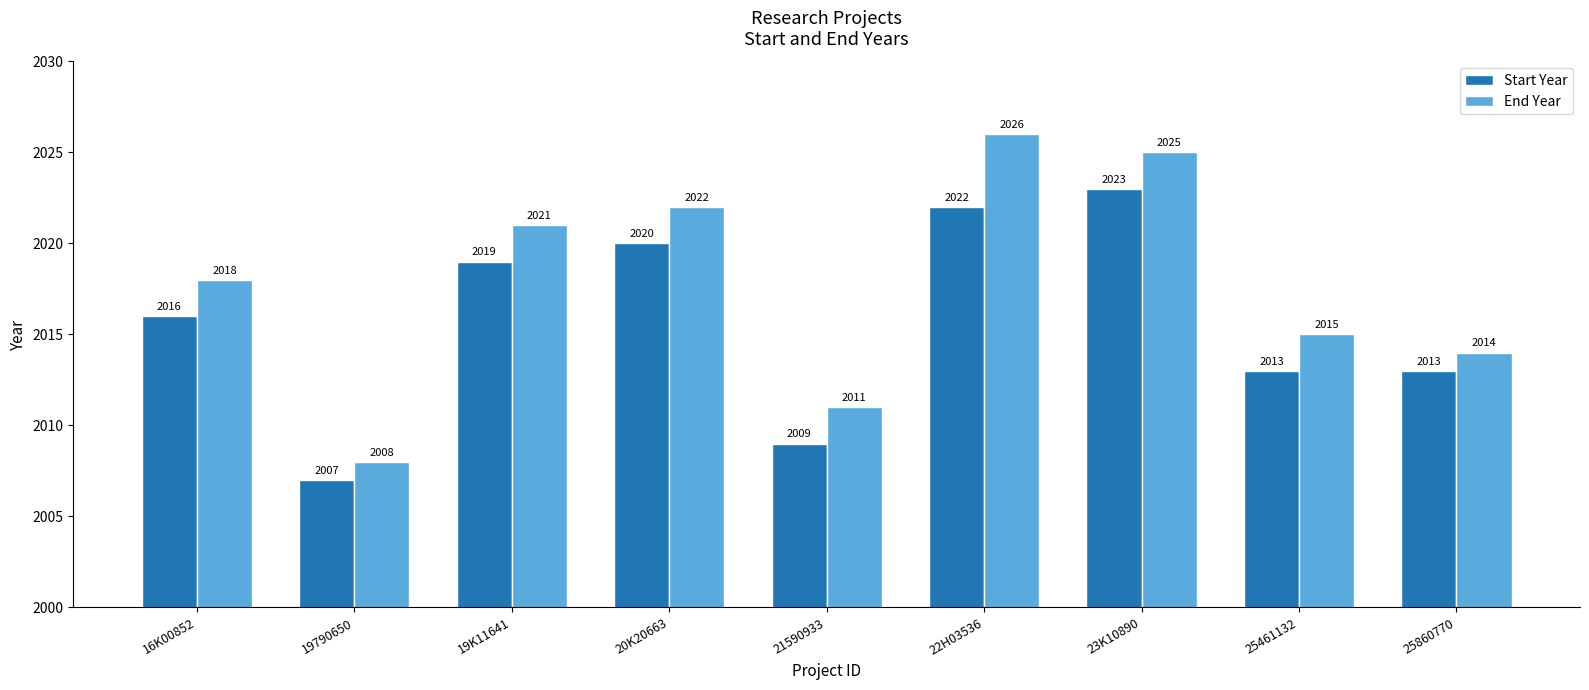

What are all the series names shown in the legend?

Start Year, End Year